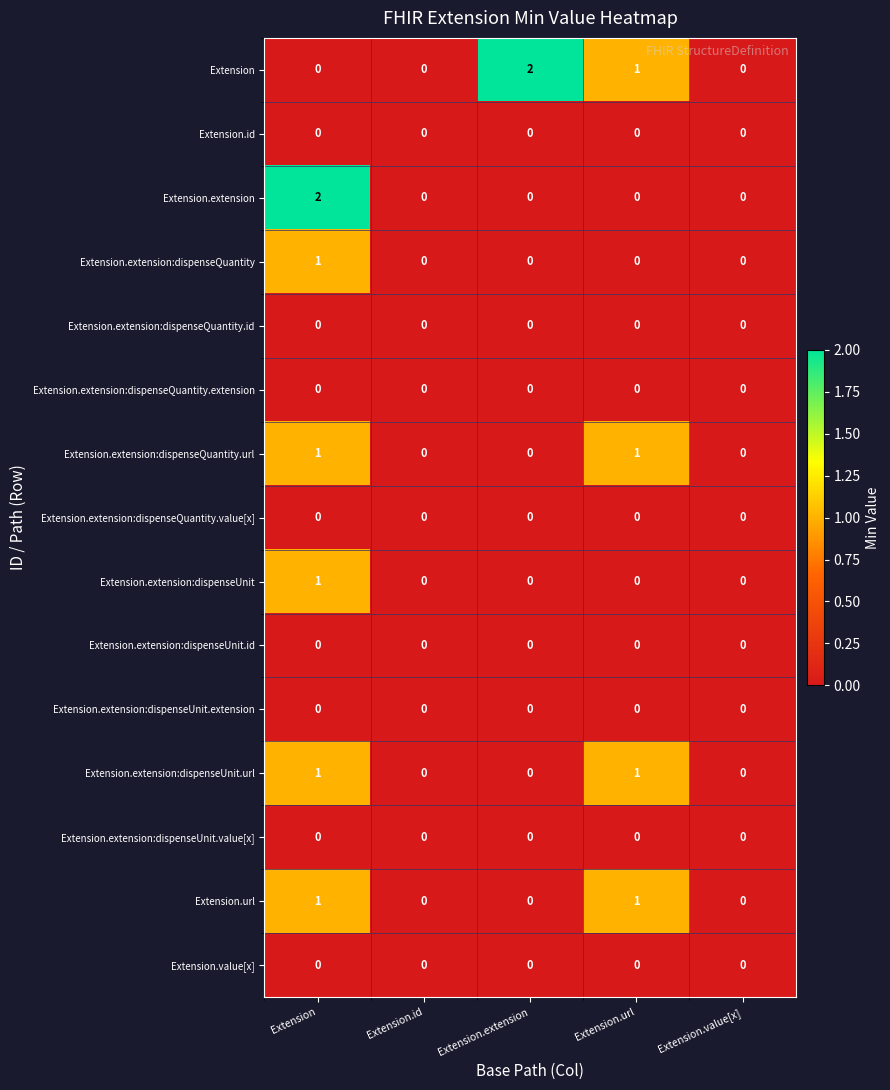

Which series has the largest total across all categories?

Extension